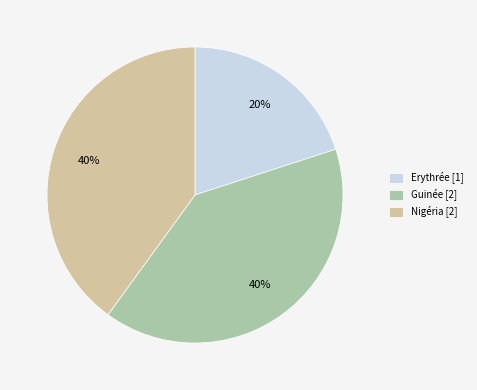

Is the sum of Erythrée [1] and Nigéria [2] greater than half?

Yes